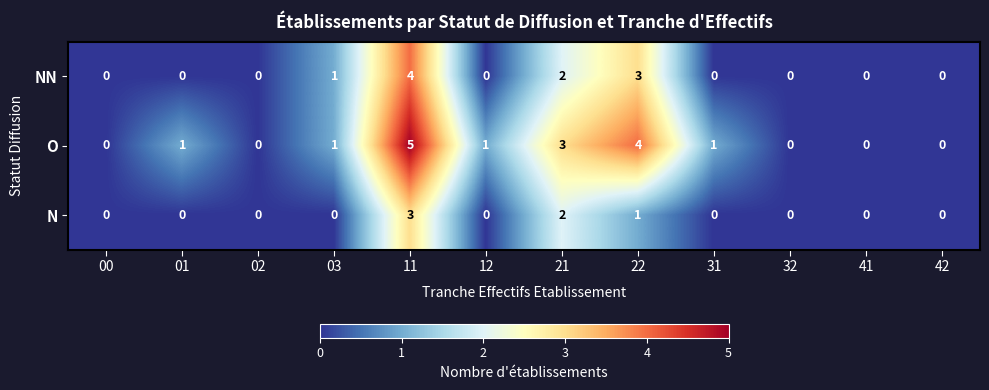

Which series has the widest spread of values?

O